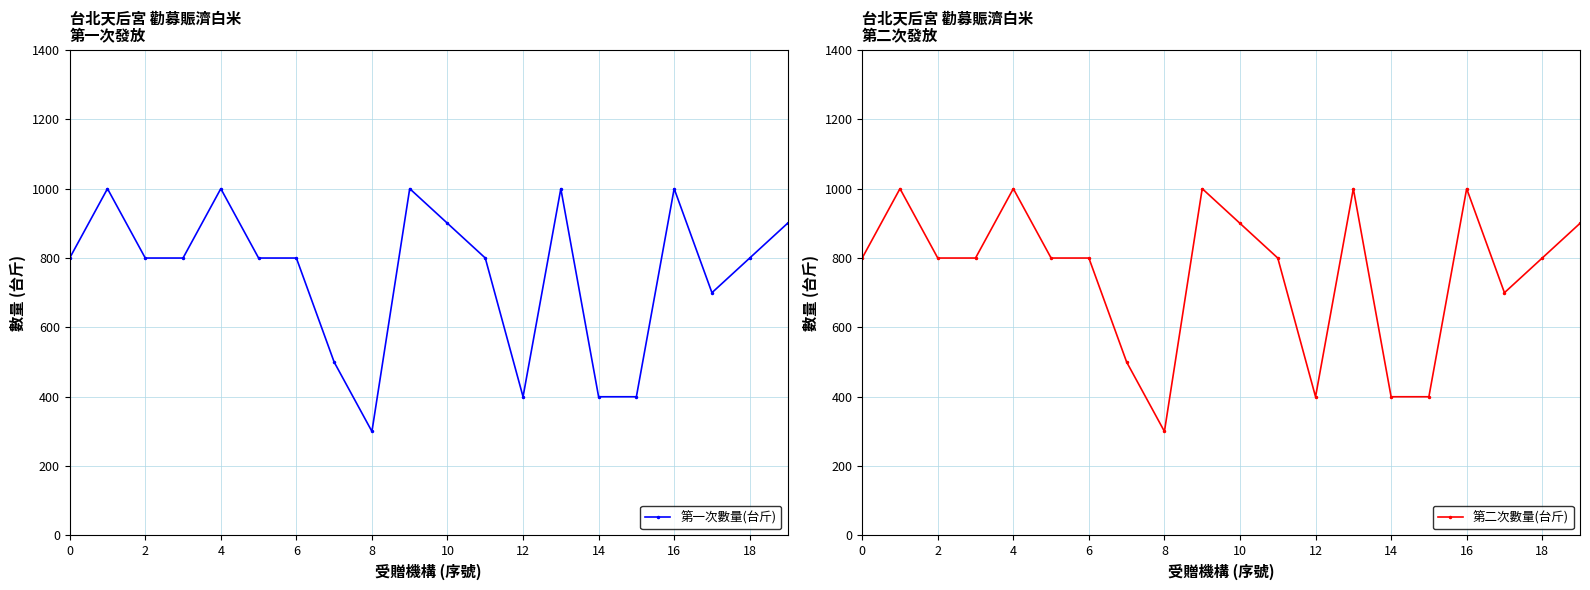

Reading left to right, extract all data points from this chart.

第一次數量(台斤): 800	1000	800	800	1000	800	800	500	300	1000	900	800	400	1000	400	400	1000	700	800	900
第二次數量(台斤): 800	1000	800	800	1000	800	800	500	300	1000	900	800	400	1000	400	400	1000	700	800	900